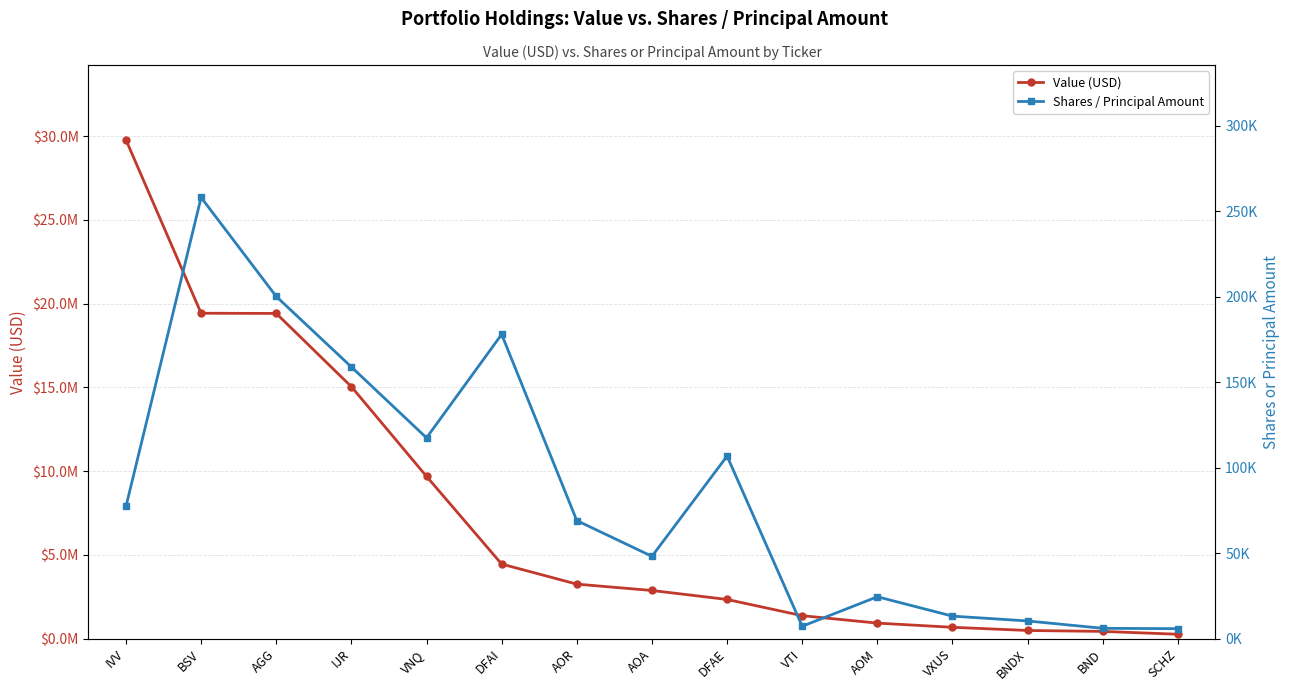

What value does the Value (USD) series have at BNDX?

493604